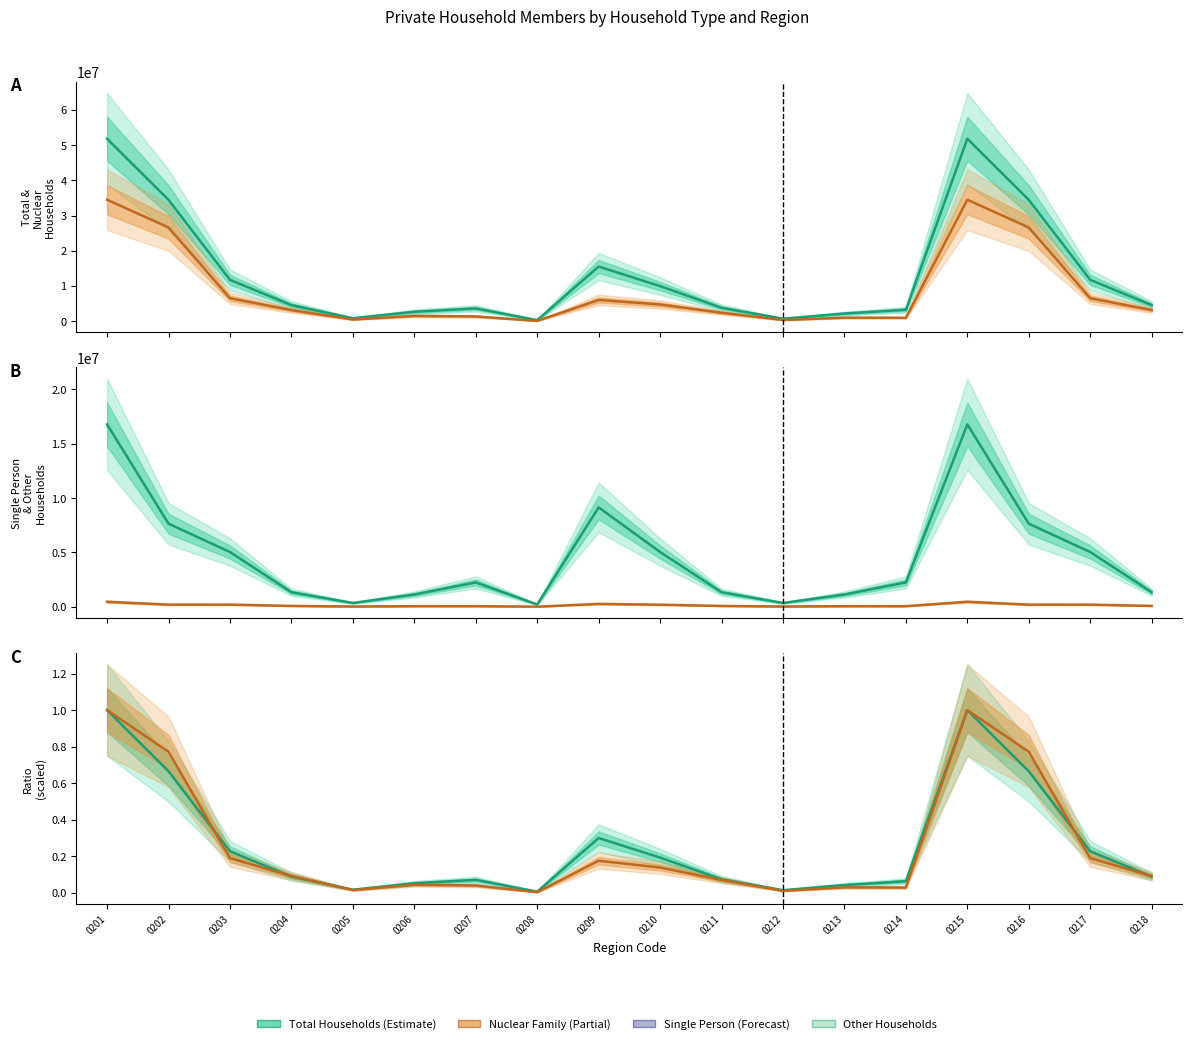

Does the chart display data point markers on the line(s)?

No